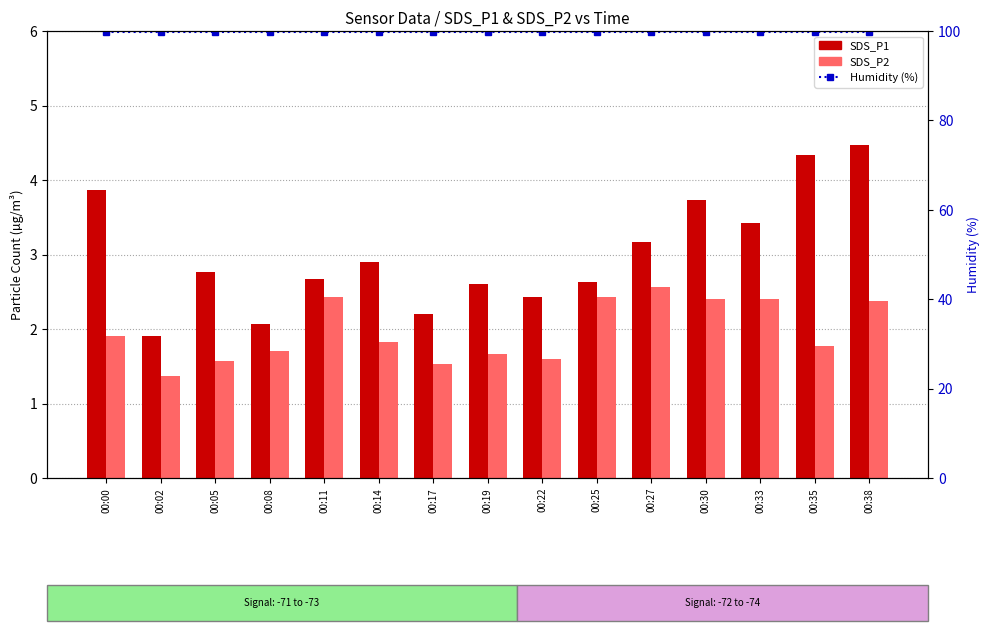

What is the maximum value shown in the chart?

99.9